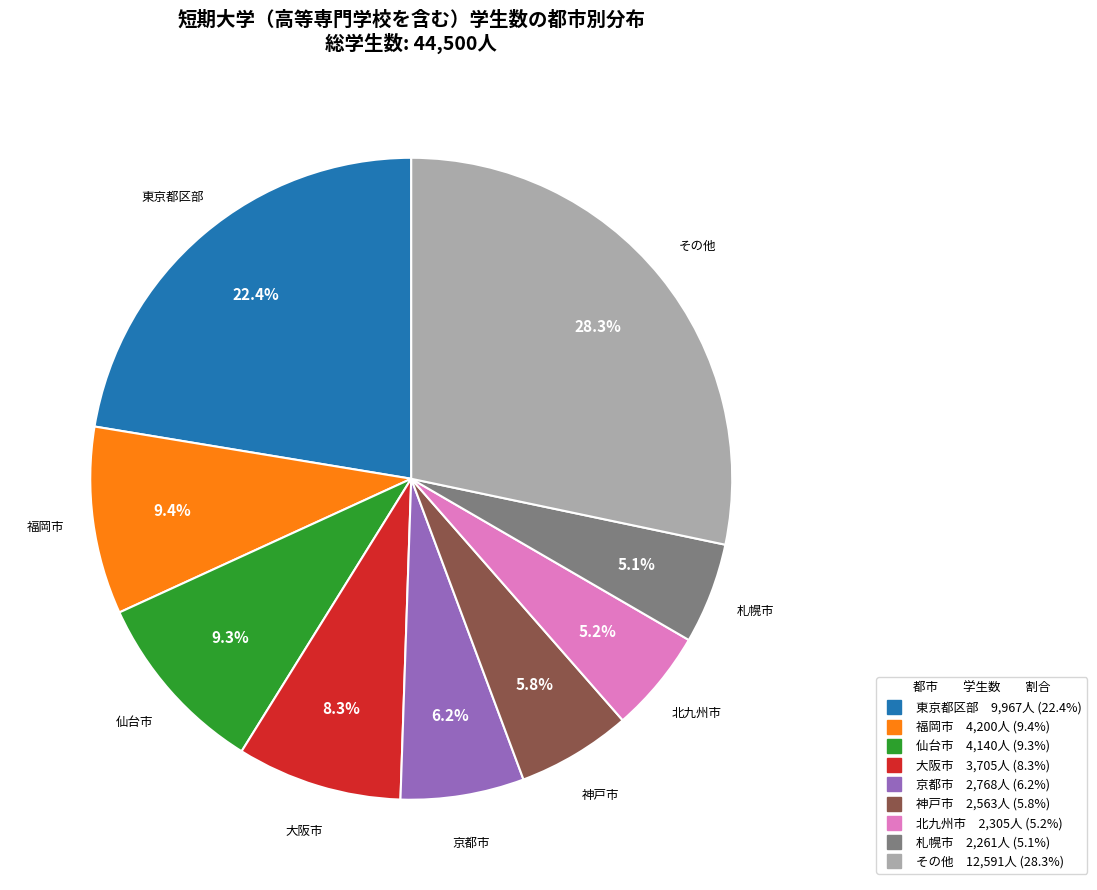

Count the number of slices in the pie.

9